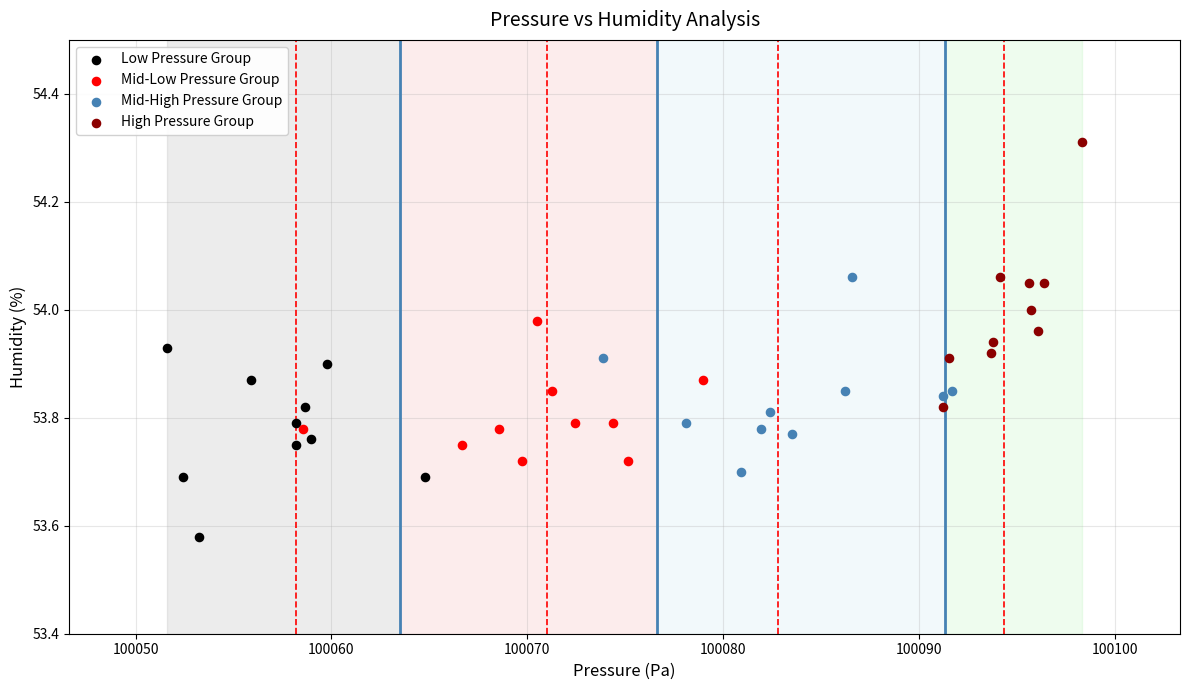

Which series contains the highest Y value?

High Pressure Group